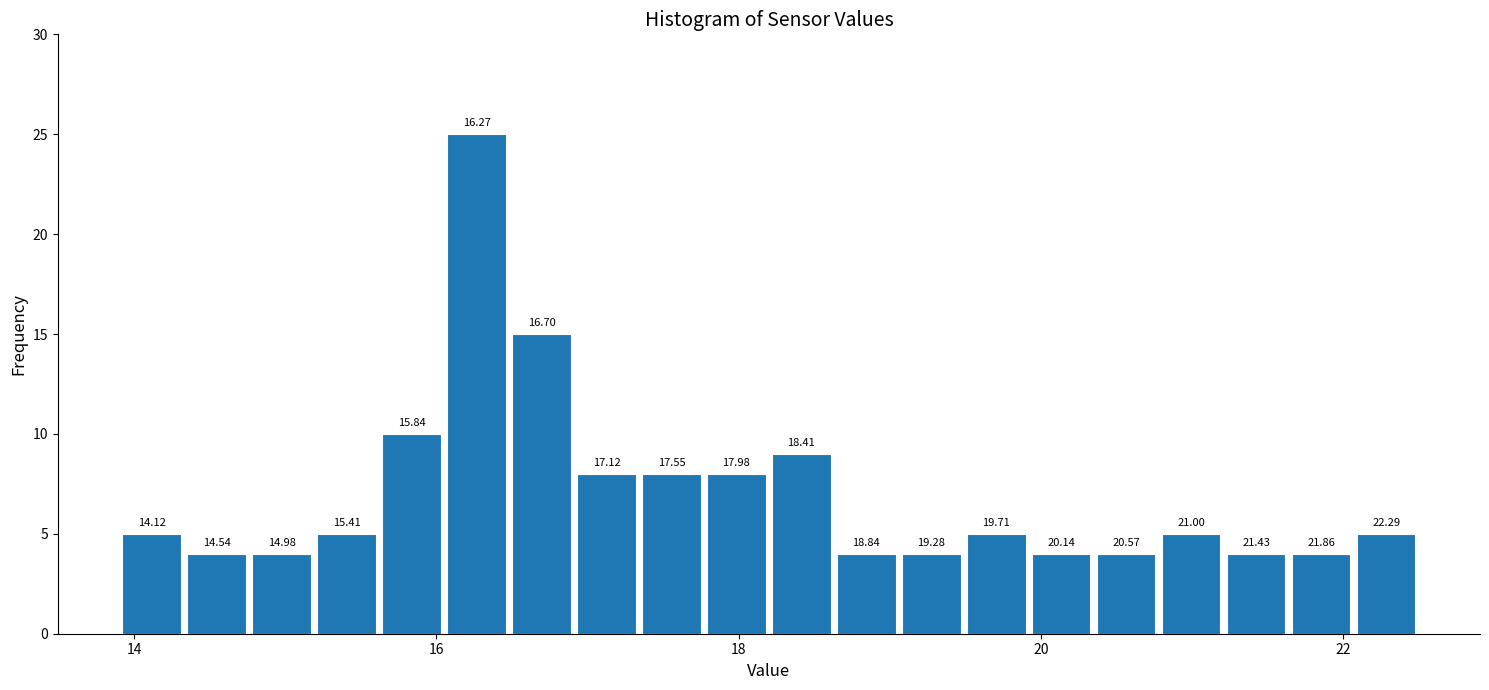

Around what value on the x-axis is the tallest bar? Give the approximate position of its centre, as read against the axis.

16.2